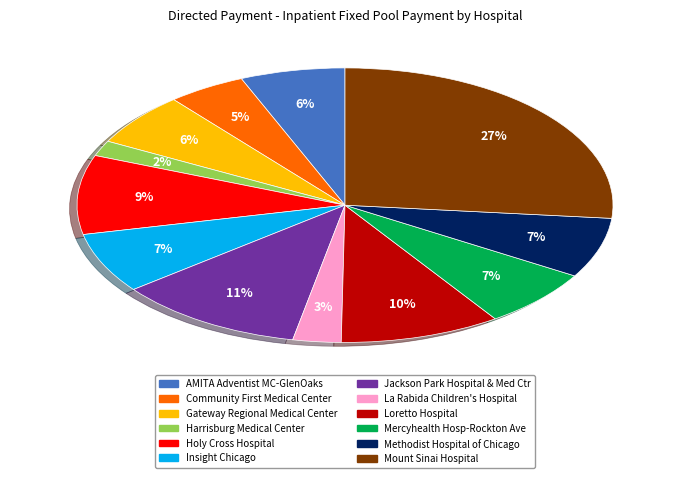

To the nearest percent, what is the combined percentage of Holy Cross Hospital and Harrisburg Medical Center?

11%